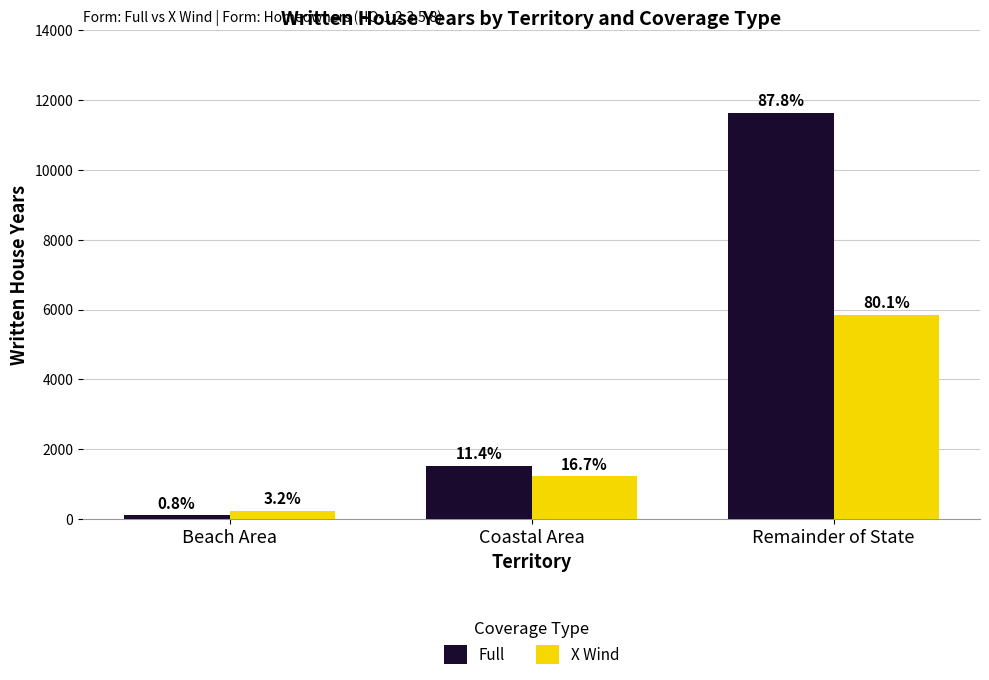

Rank the series by their average value, from lowest to highest.

X Wind, Full